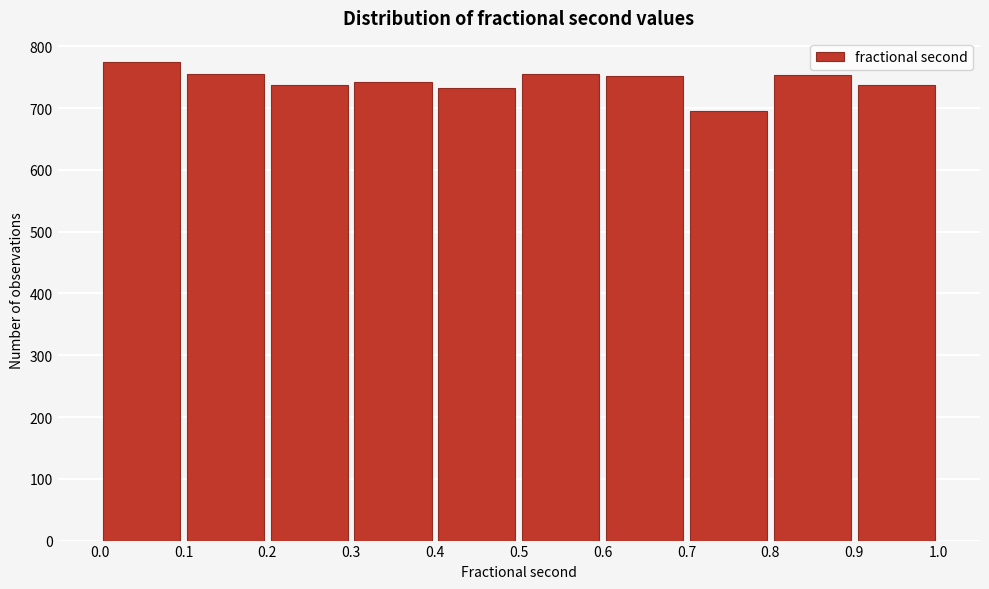

Reading left to right, list every bar in this chart as the range it spans on the x-axis followed by its height. The values are not printed on the chart, so give them approximately, as read against the axis.

0.0 to 0.1: 780
0.1 to 0.2: 760
0.2 to 0.3: 740
0.3 to 0.4: 740
0.4 to 0.5: 730
0.5 to 0.6: 760
0.6 to 0.7: 750
0.7 to 0.8: 700
0.8 to 0.9: 750
0.9 to 1.0: 740